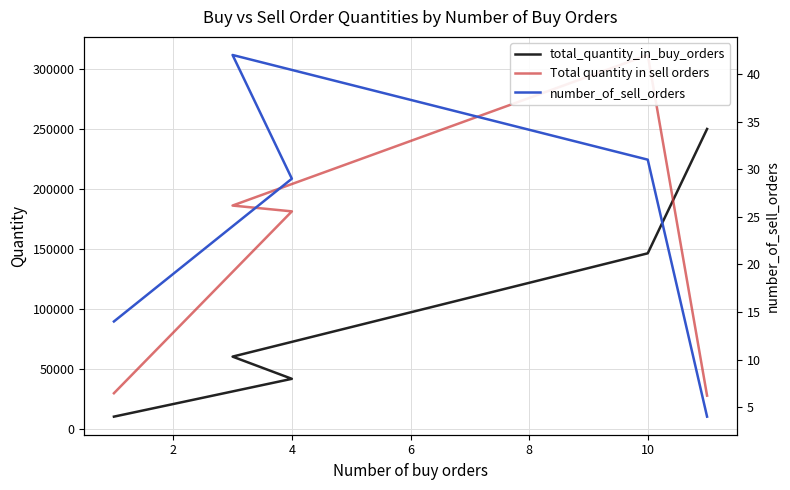

What is the sum of all Total quantity in sell orders values?

735133